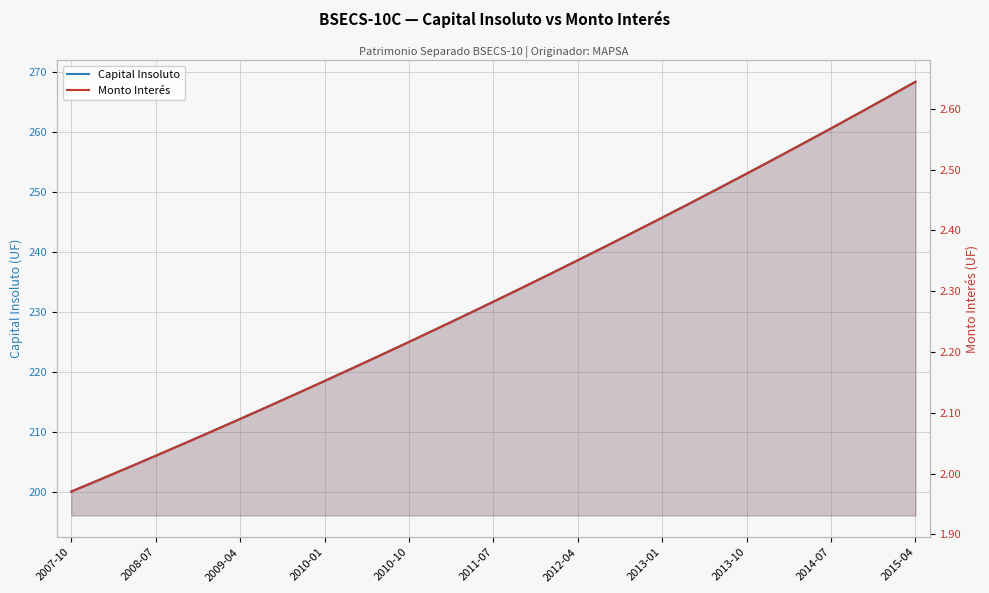

Does the chart display data point markers on the line(s)?

No